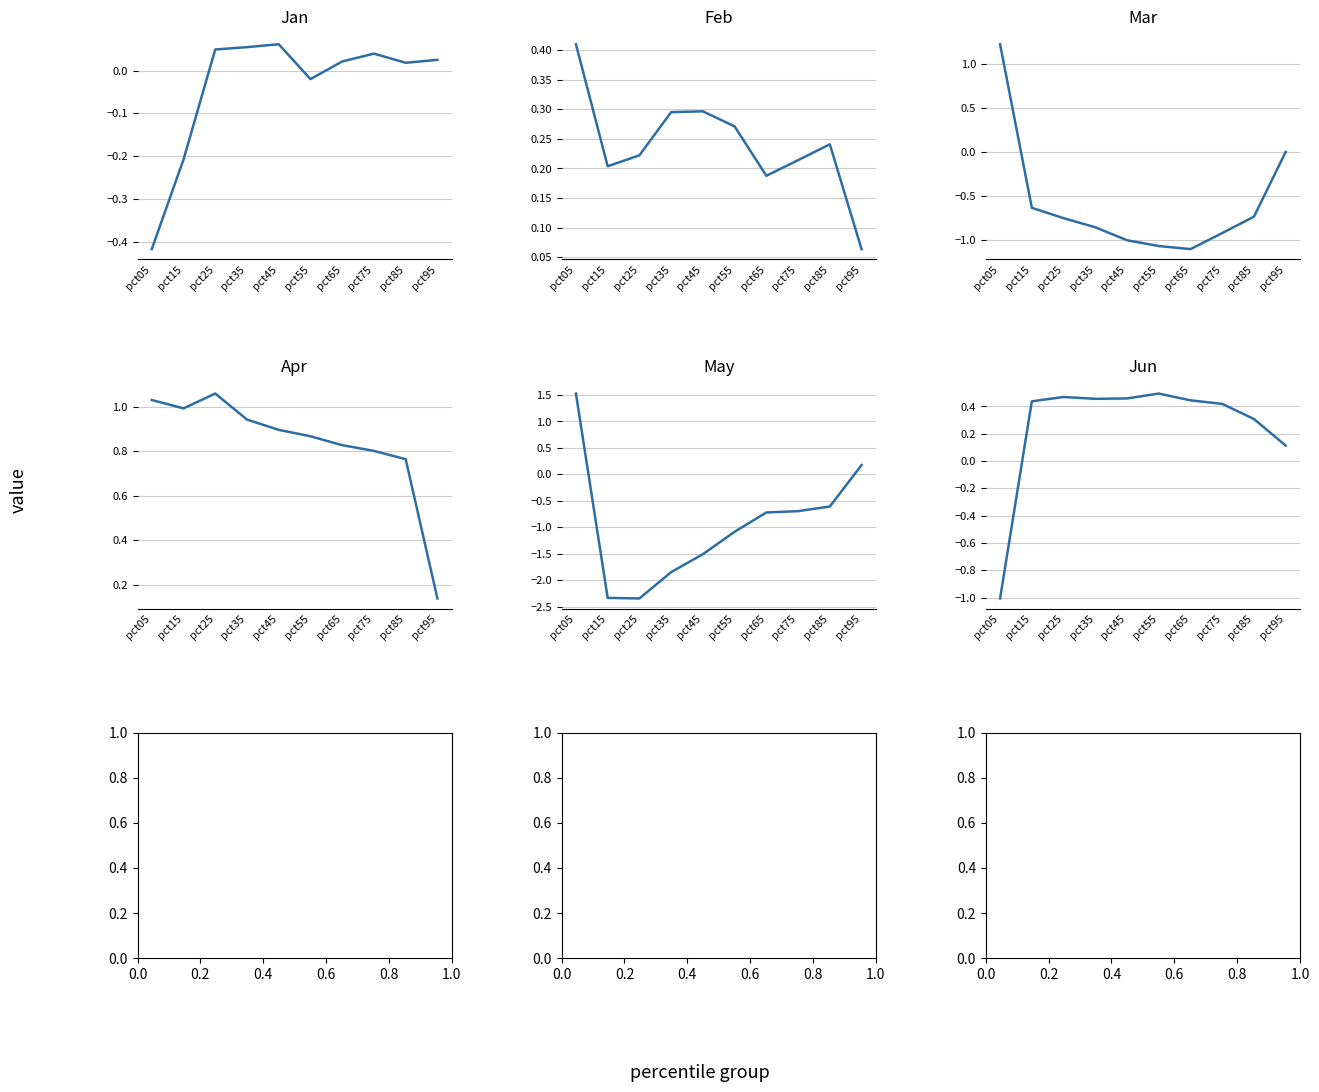

The Jan series shows -0.0 at pct55. True or false?

True